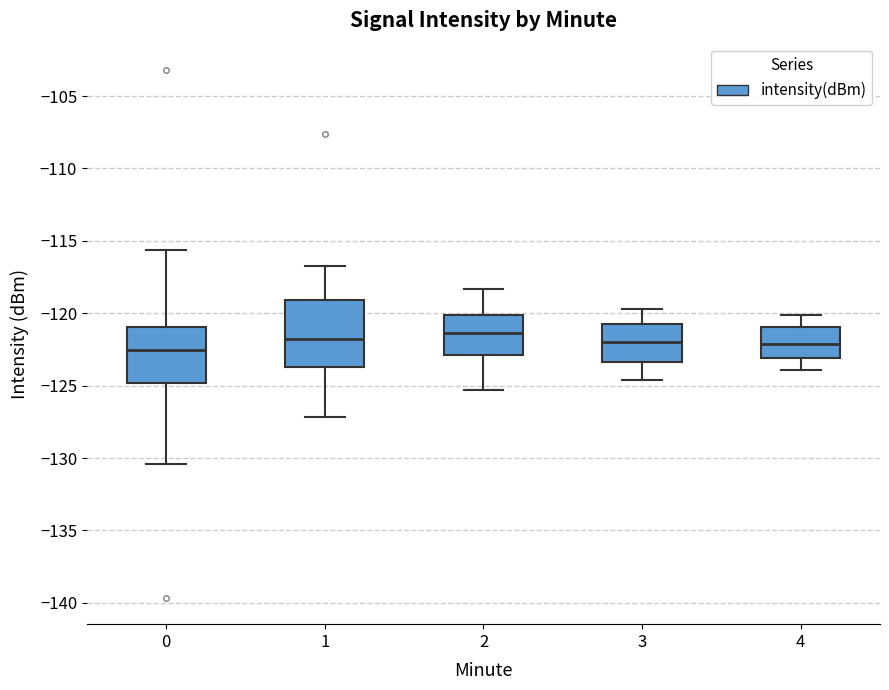

Reading left to right, transcribe this box plot: for each box, give where its median line is, the range the box spans, and where its two whiskers end, as read against the y-axis. The values are not printed on the chart, so give them approximately, as read against the axis.

0: median -122.5, box -125.0 to -121.0, whiskers -130.5 to -115.5
1: median -121.5, box -123.5 to -119.0, whiskers -127.0 to -117.0
2: median -121.5, box -123.0 to -120.0, whiskers -125.5 to -118.5
3: median -122.0, box -123.5 to -120.5, whiskers -124.5 to -119.5
4: median -122.0, box -123.0 to -121.0, whiskers -124.0 to -120.0